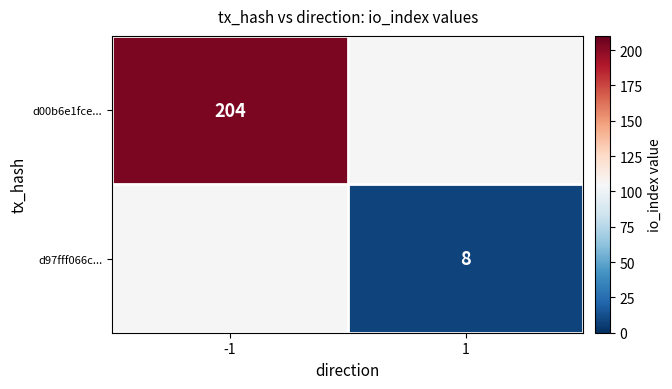

Which label corresponds to the largest value in the chart?

-1